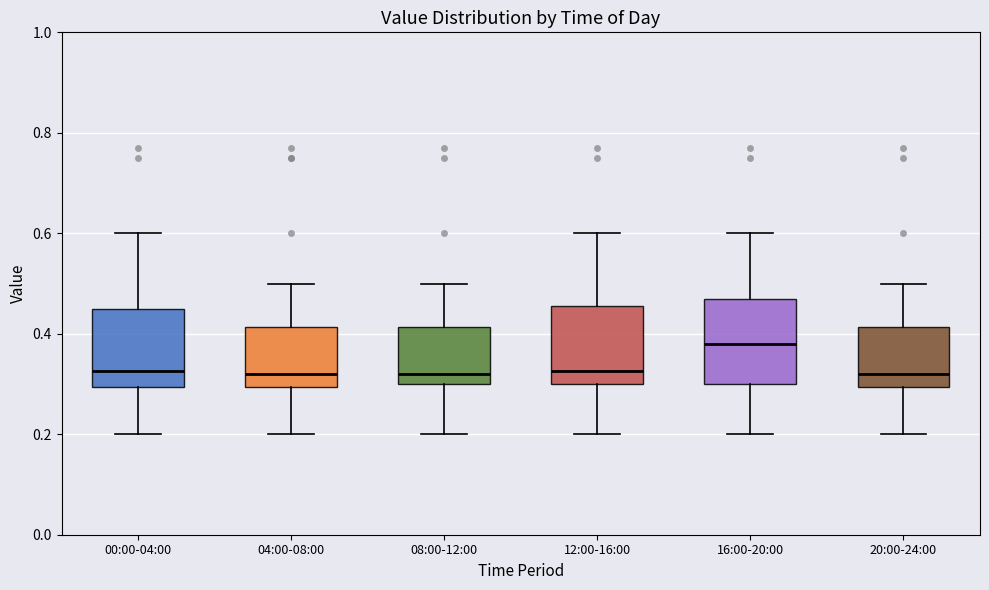

Reading left to right, transcribe this box plot: for each box, give where its median line is, the range the box spans, and where its two whiskers end, as read against the y-axis. The values are not printed on the chart, so give them approximately, as read against the axis.

00:00-04:00: median 0.32, box 0.30 to 0.46, whiskers 0.20 to 0.60
04:00-08:00: median 0.32, box 0.30 to 0.42, whiskers 0.20 to 0.50
08:00-12:00: median 0.32, box 0.30 to 0.42, whiskers 0.20 to 0.50
12:00-16:00: median 0.32, box 0.30 to 0.46, whiskers 0.20 to 0.60
16:00-20:00: median 0.38, box 0.30 to 0.48, whiskers 0.20 to 0.60
20:00-24:00: median 0.32, box 0.30 to 0.42, whiskers 0.20 to 0.50